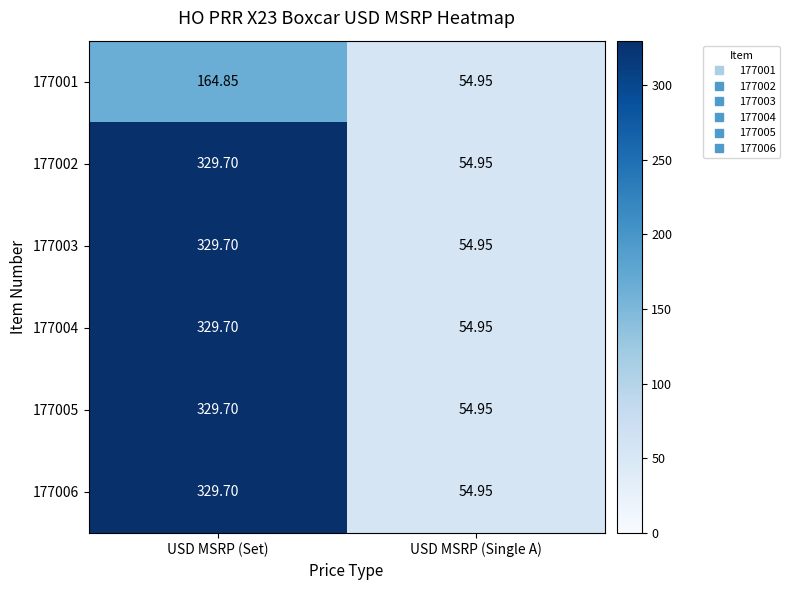

How many distinct data groups are displayed?

6